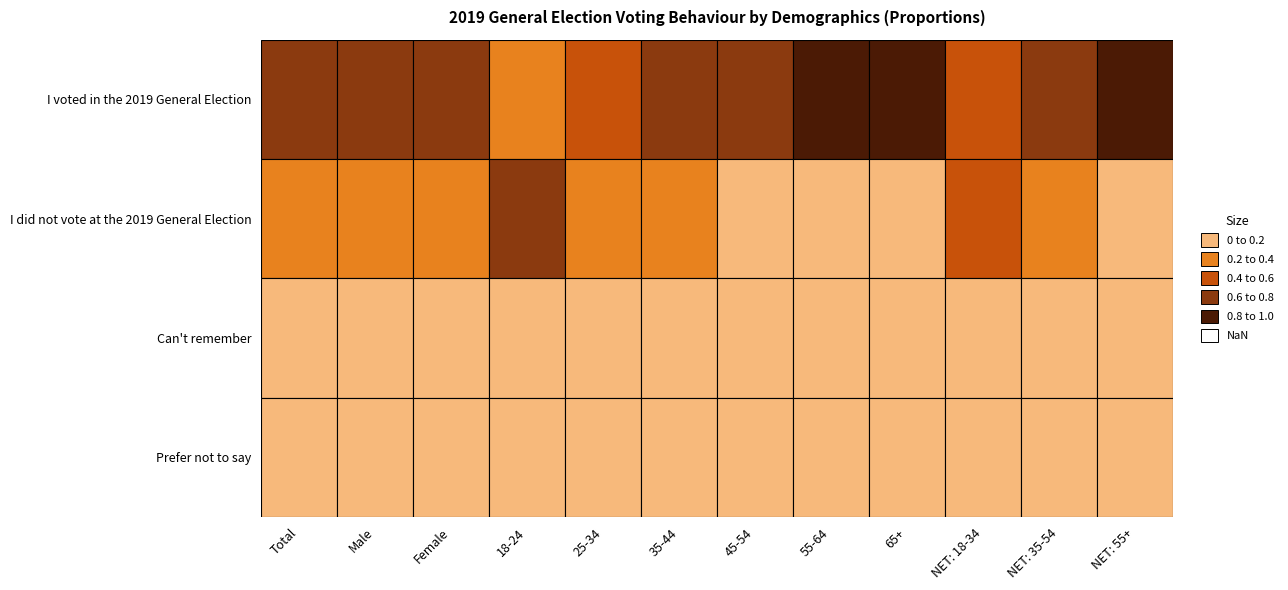

At which label is I voted in the 2019 General Election closest to 0?

18-24